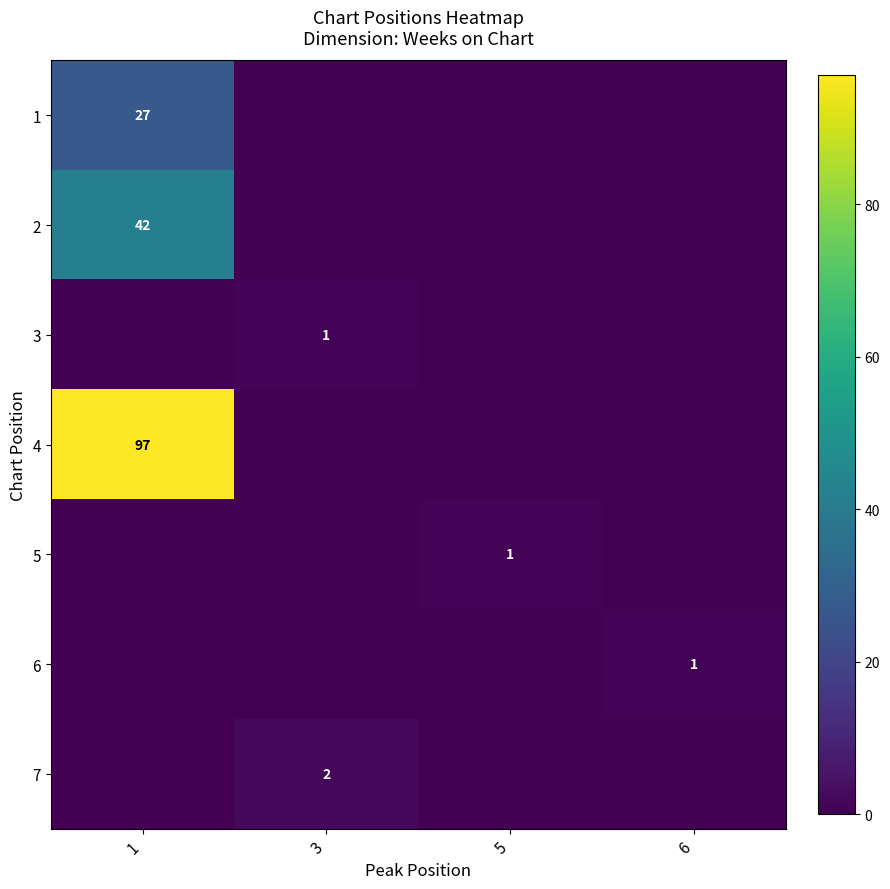

Which has a higher value, 5 or 3?

5